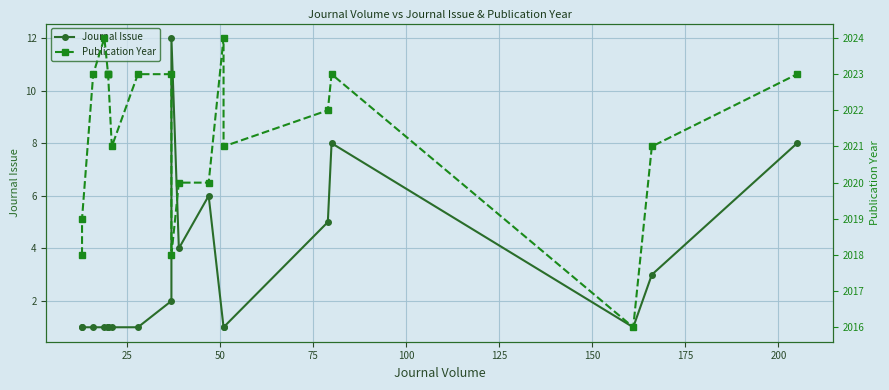

What are all the series names shown in the legend?

Journal Issue, Publication Year